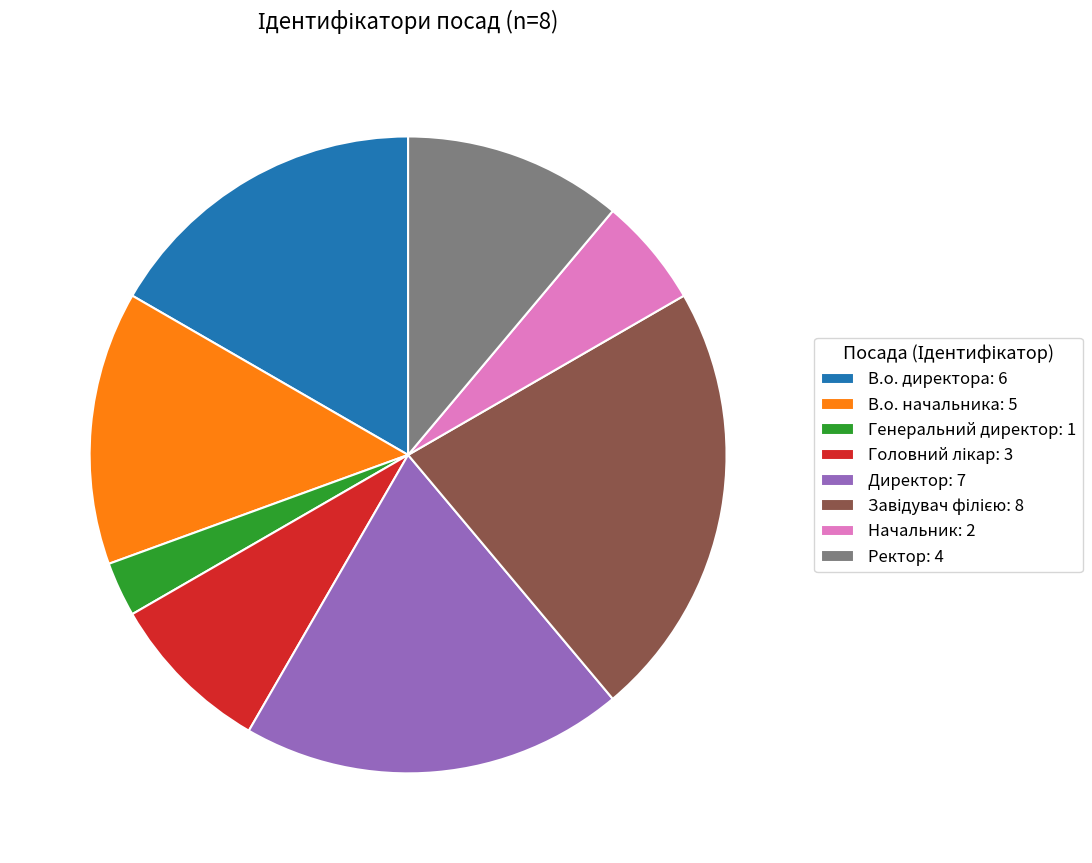

Between Ректор: 4 and Генеральний директор: 1, which is larger?

Ректор: 4